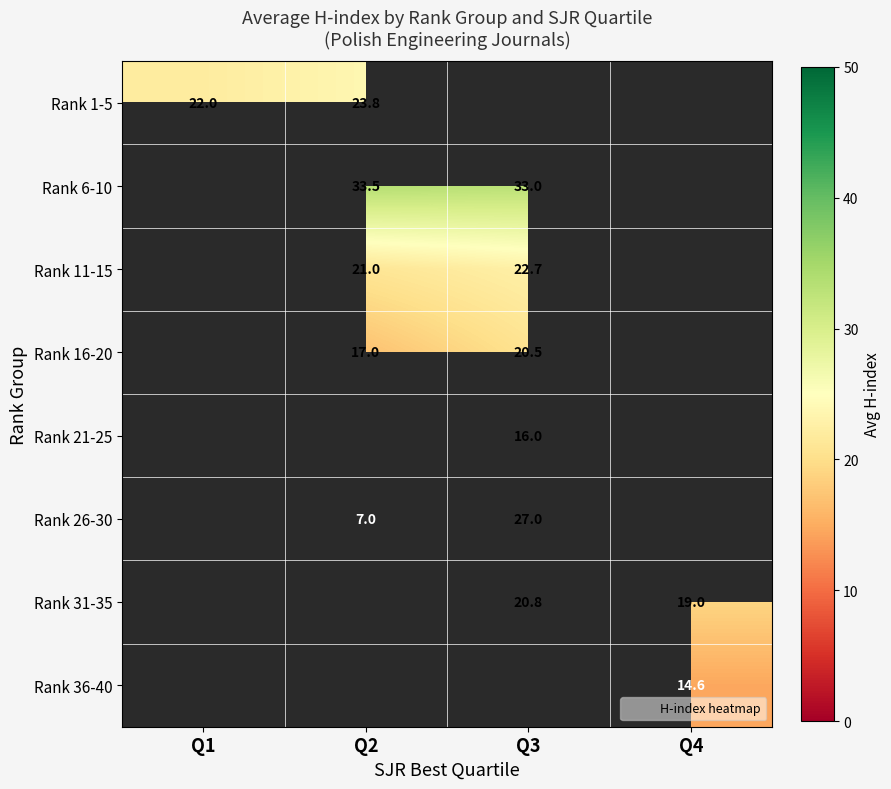

How many categories are shown in the chart?

4